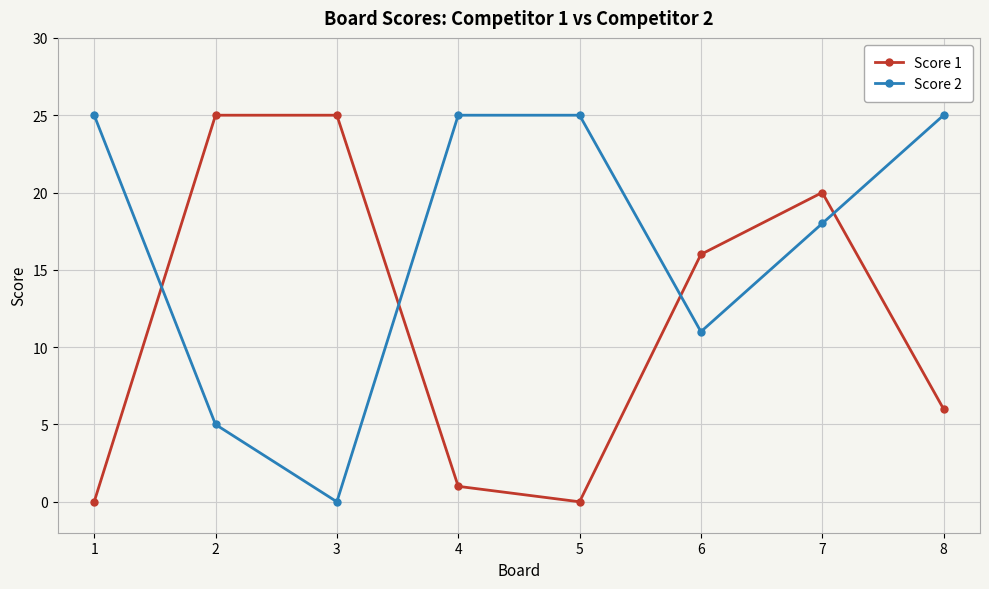

Rank the series at 7 from highest to lowest value.

Score 1, Score 2